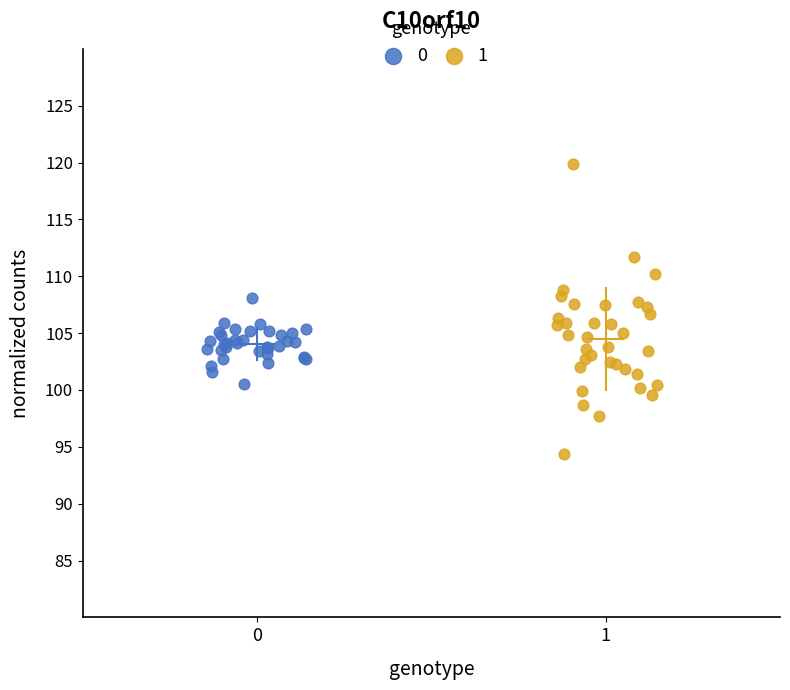

What are all the series names shown in the legend?

0, 1